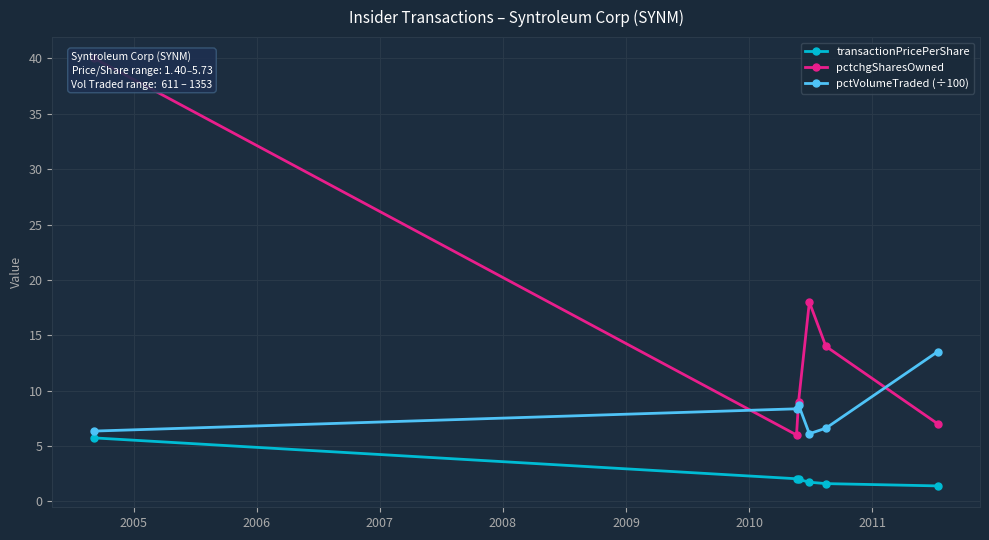

At how many categories does at least one series exceed 9?

4